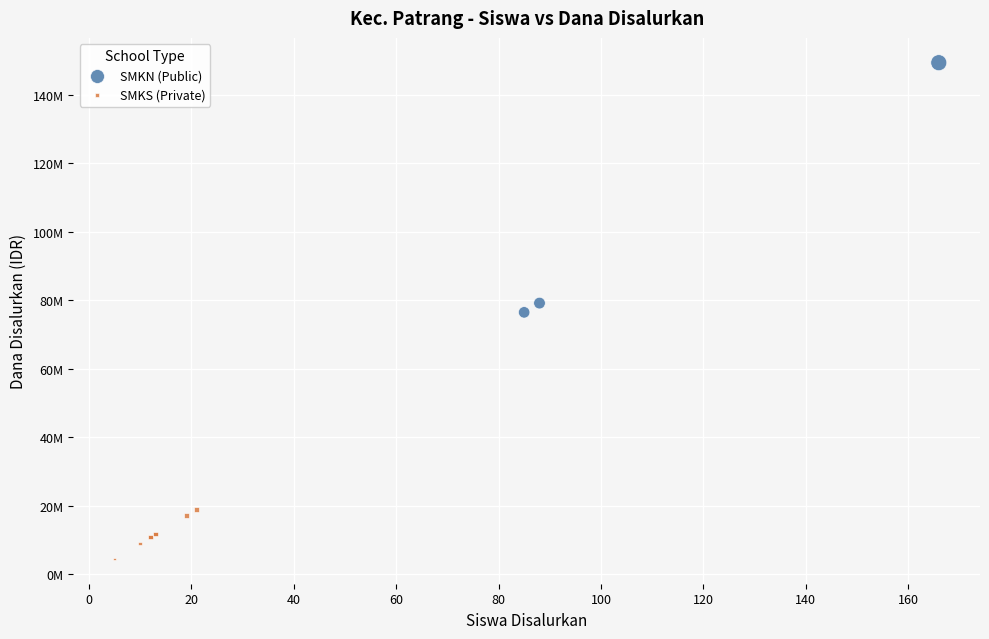

Which series contains the lowest Y value?

SMKS (Private)